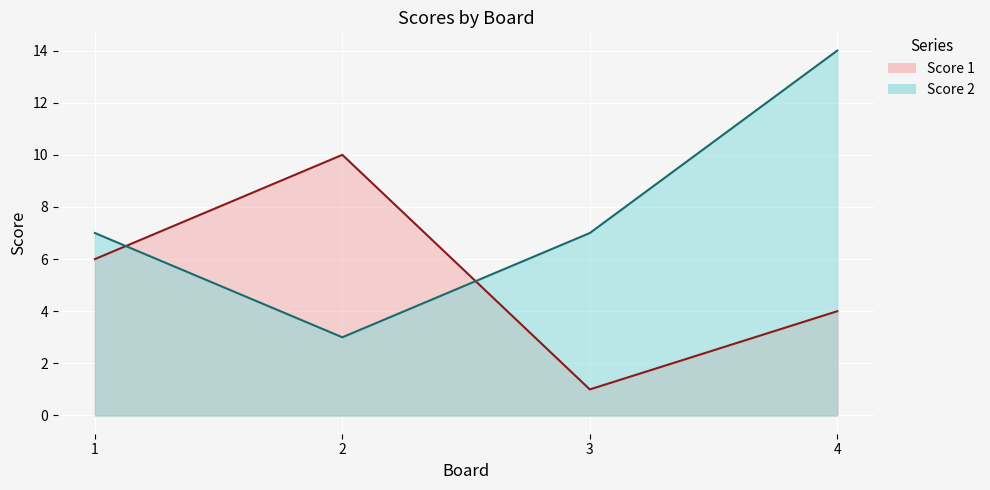

What is the approximate value of Score 2 at 1?

7